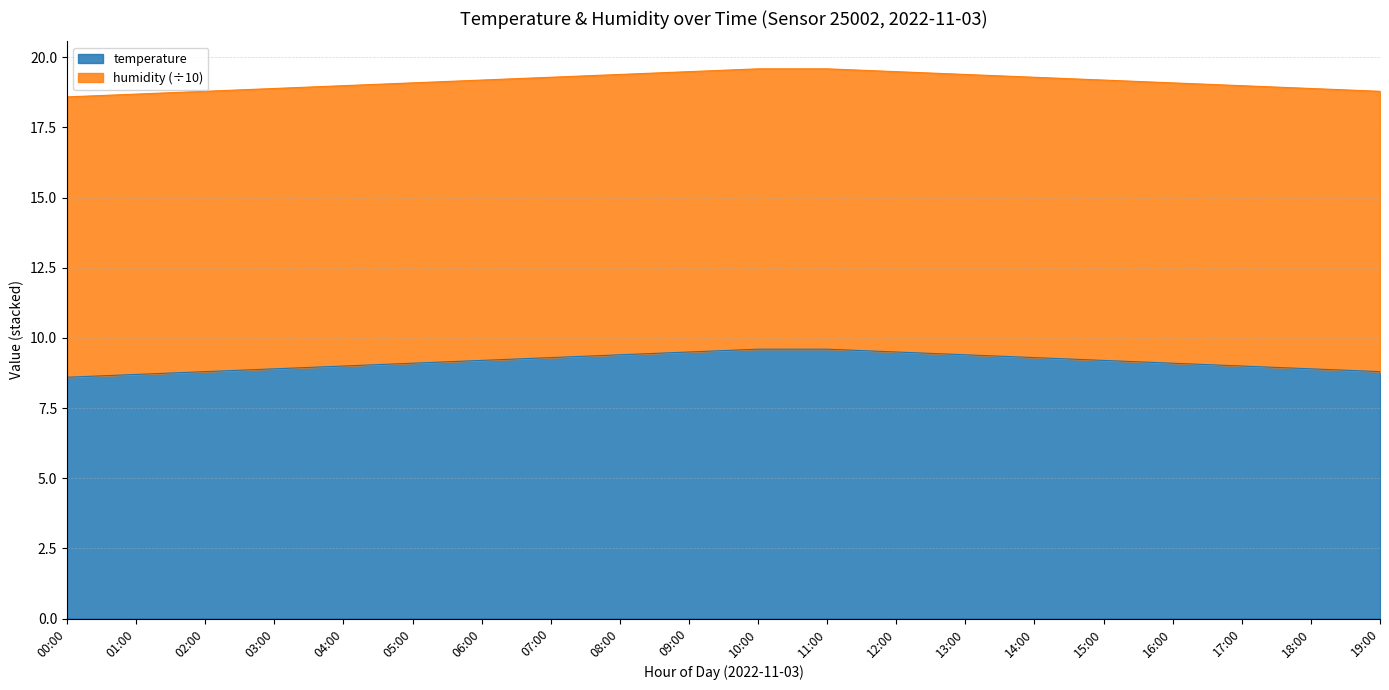

True or false: there are more than 2 points higher than both neighbors.

False